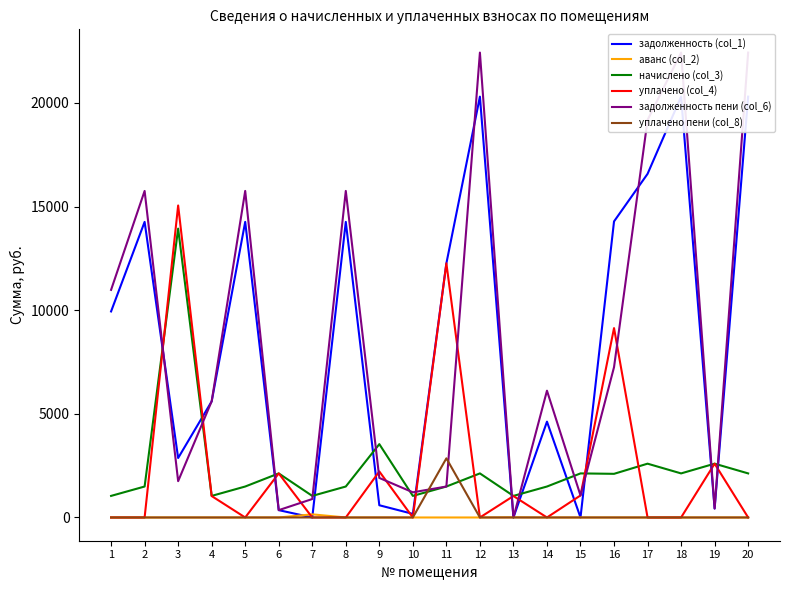

What is the difference between the задолженность (col_1) values at 11 and 2?

2000.0